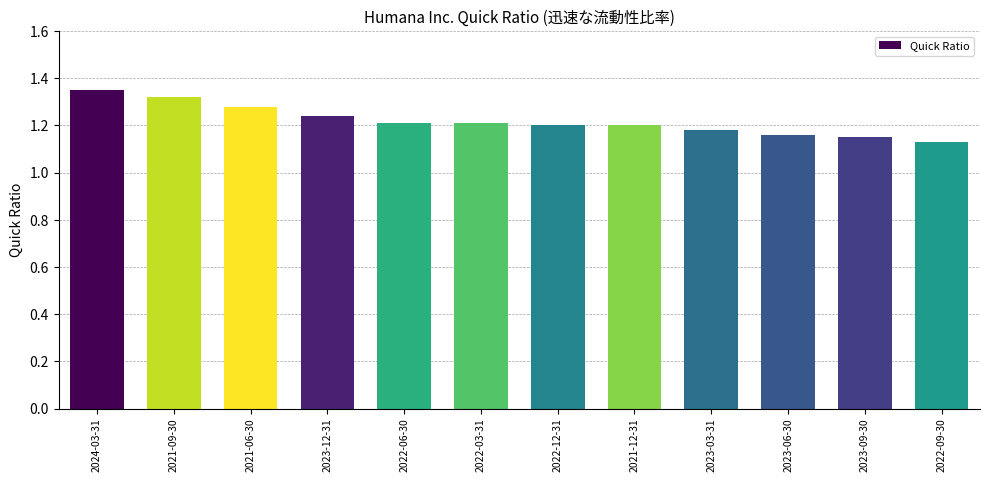

At which category does the chart reach its minimum across all series?

2022-09-30